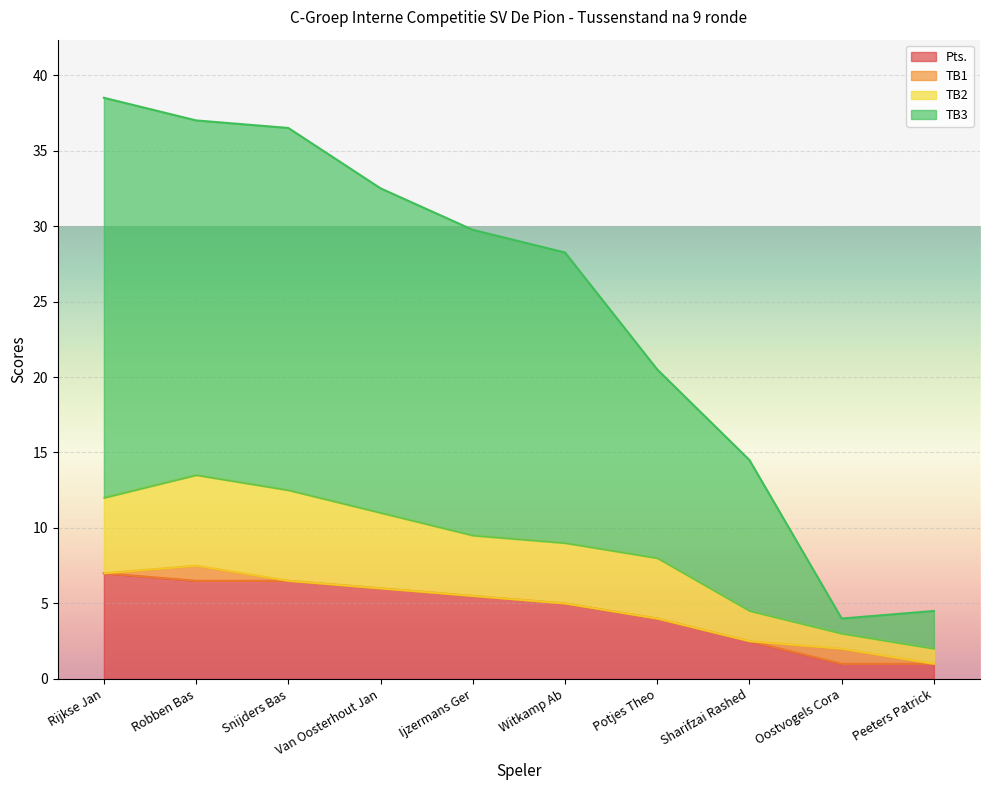

Which series changed the most between Robben Bas and Oostvogels Cora?

TB3